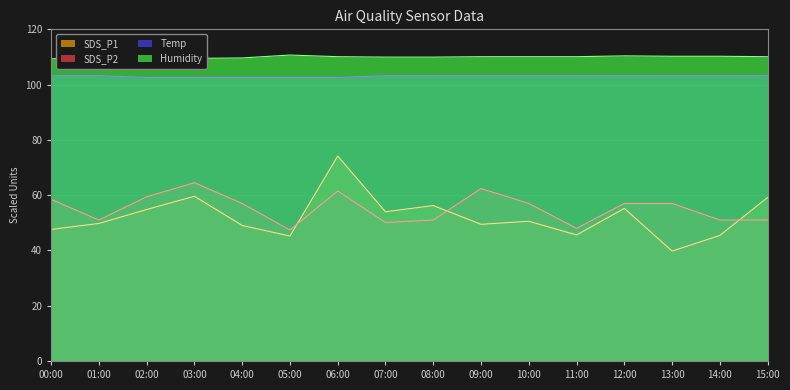

At which category is the sum across all series the highest?

06:00